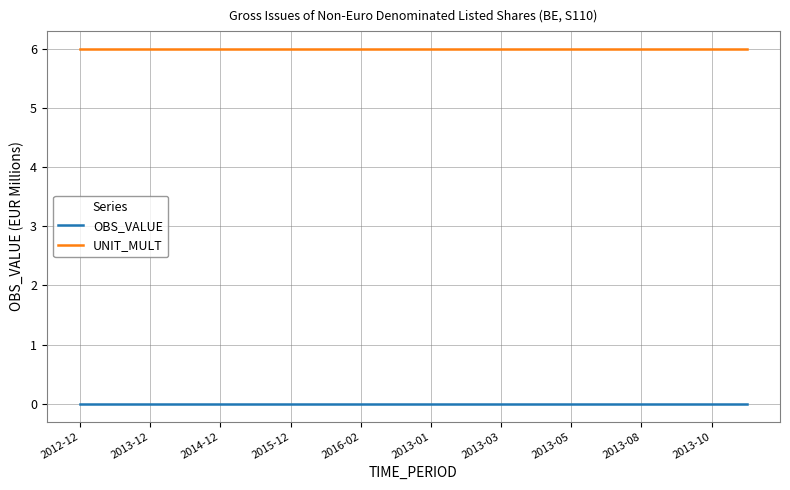

Count the number of data series in this chart.

2